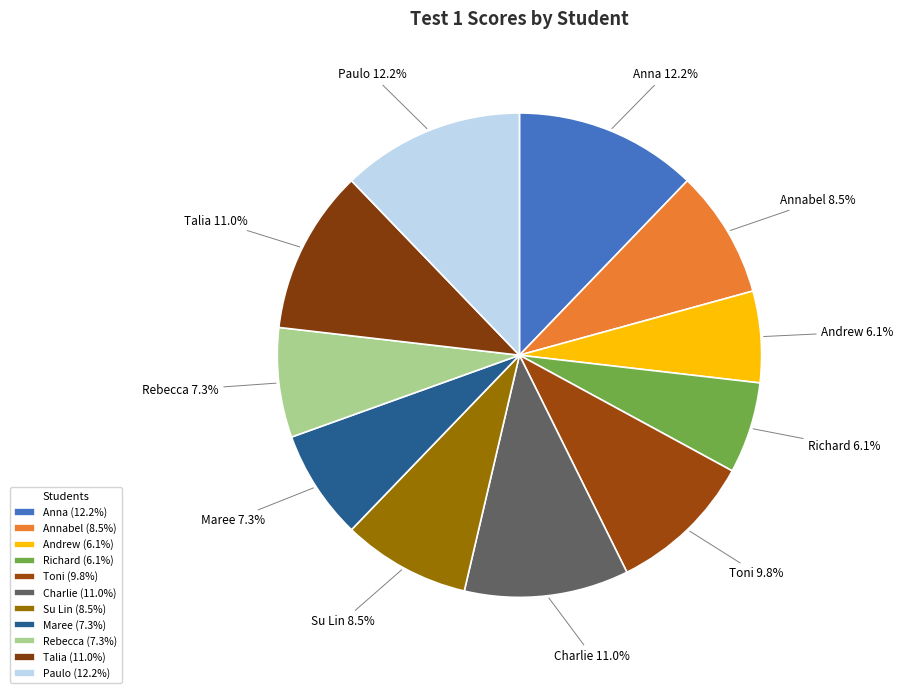

To the nearest percent, what is the difference between the largest and smallest slice percentages?

6%